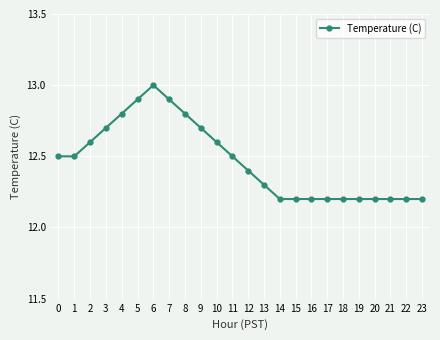

Approximately how many times larger is the value at 7 compared to 17?

1.1